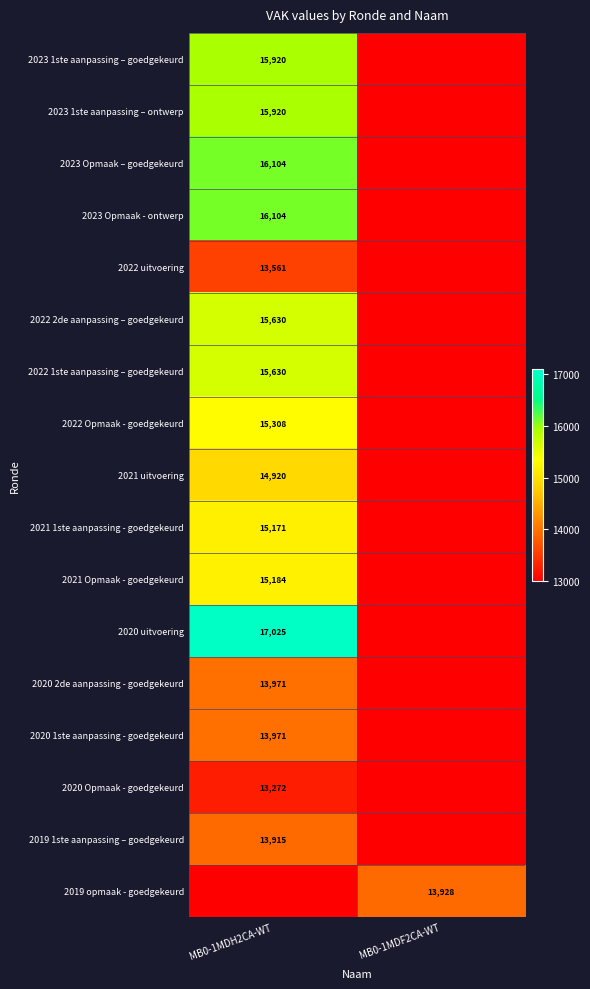

The 2021 Opmaak - goedgekeurd series shows 15184 at MB0-1MDH2CA-WT. True or false?

True